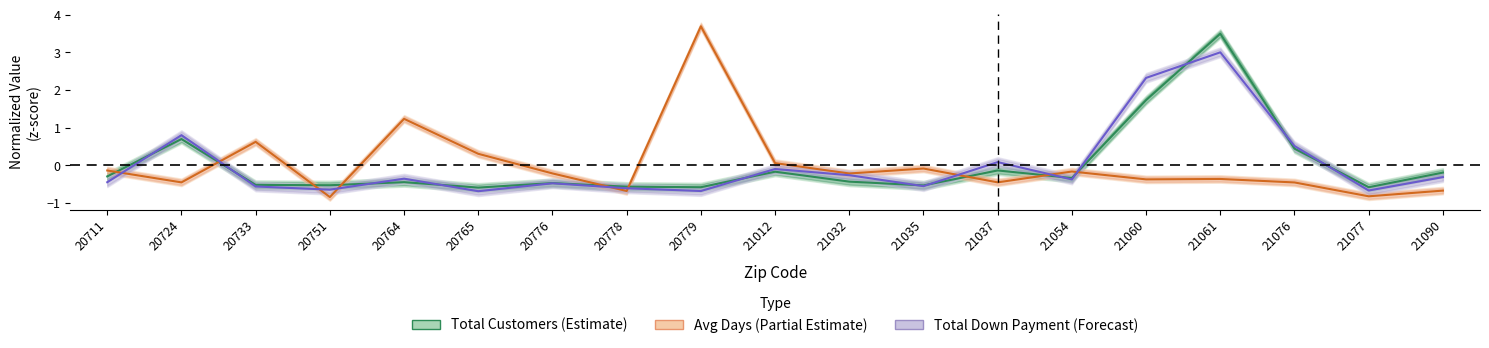

In Total Customers (Estimate), how many points are higher than both neighbors (excluding endpoints)?

6